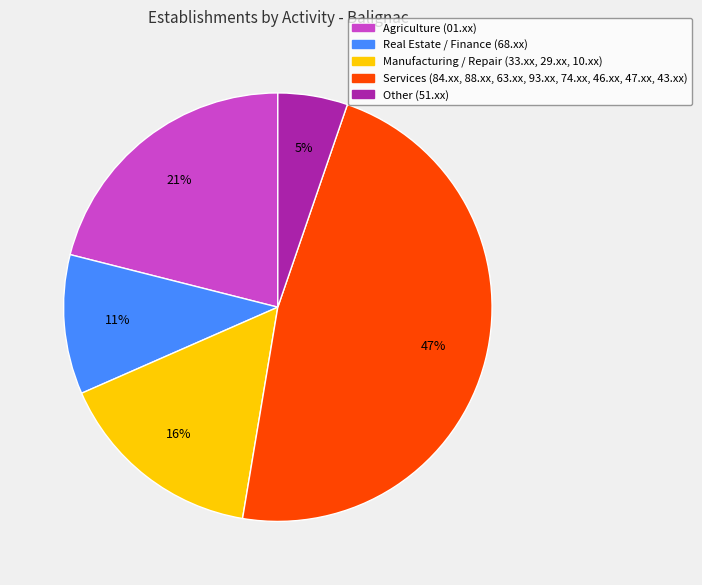

Does any single category account for the majority?

No